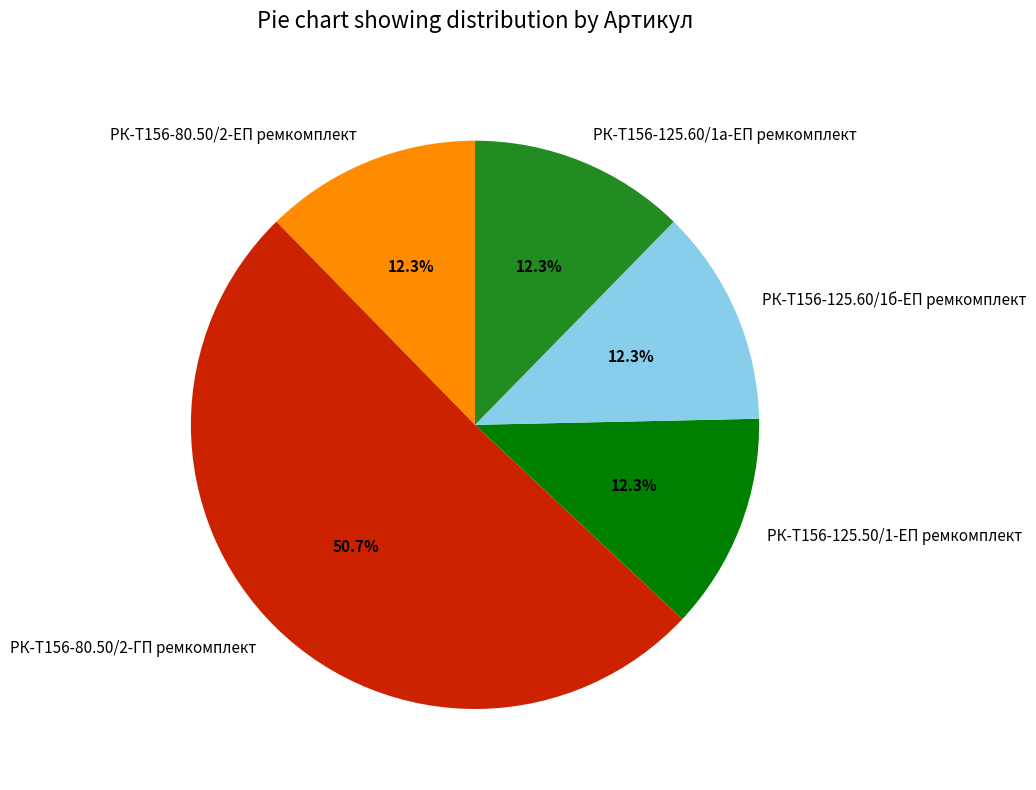

What percentage is NOT represented by РК-Т156-125.60/1б-ЕП ремкомплект?

87.7%